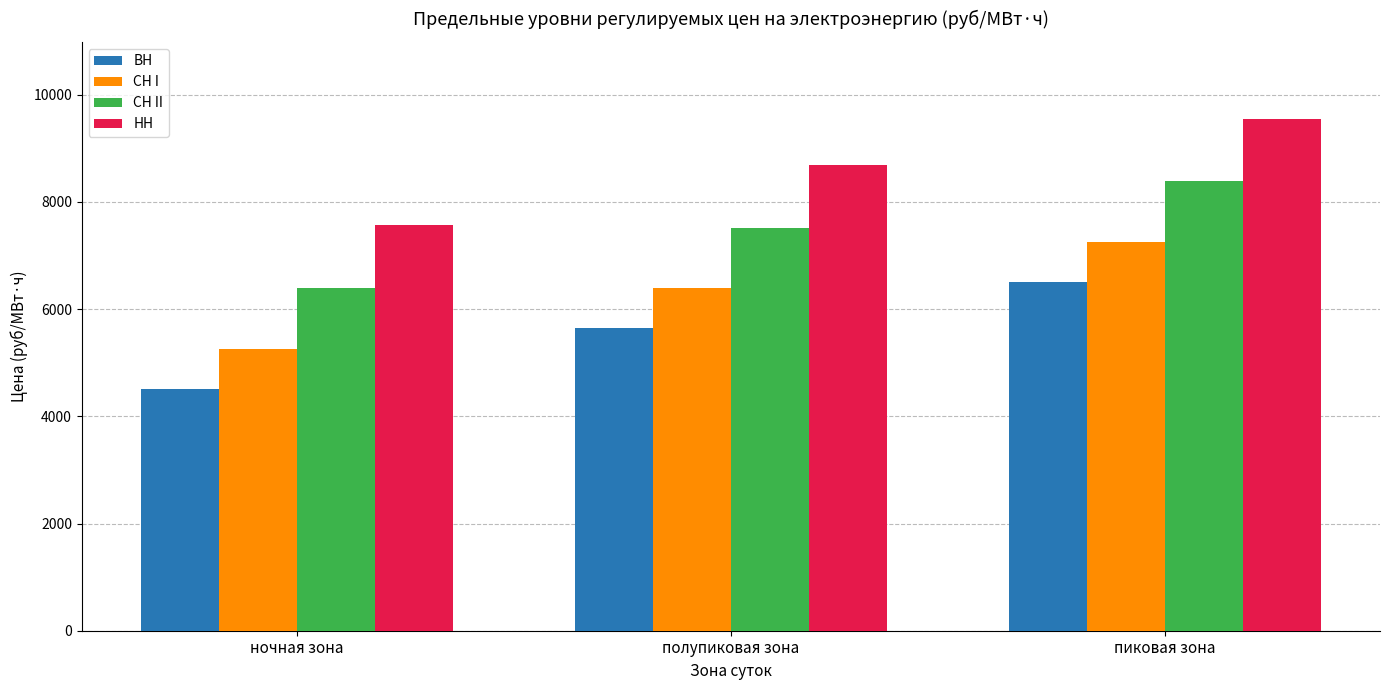

What is the label of the 3rd bar from the right?

ночная зона